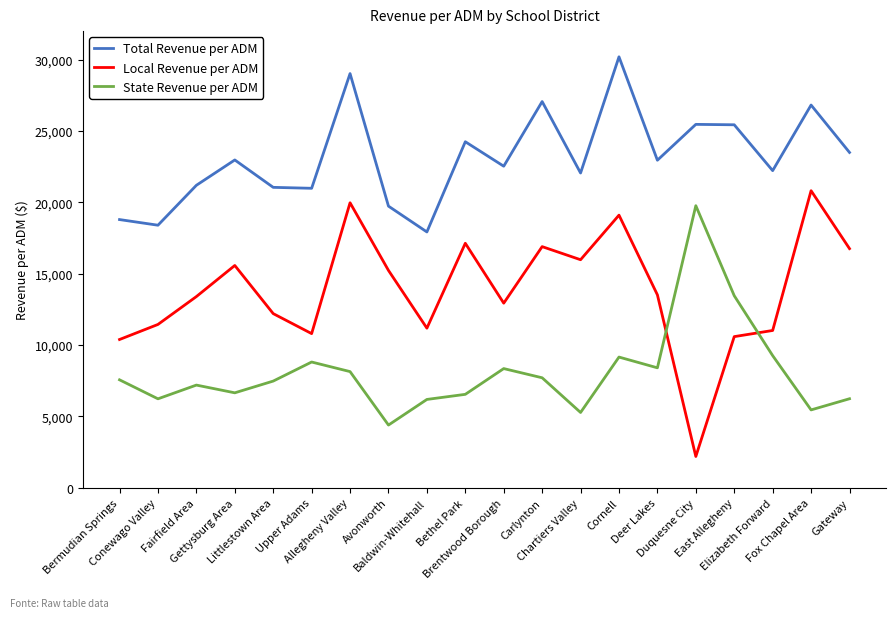

What is the maximum value shown in the chart?

30197.7